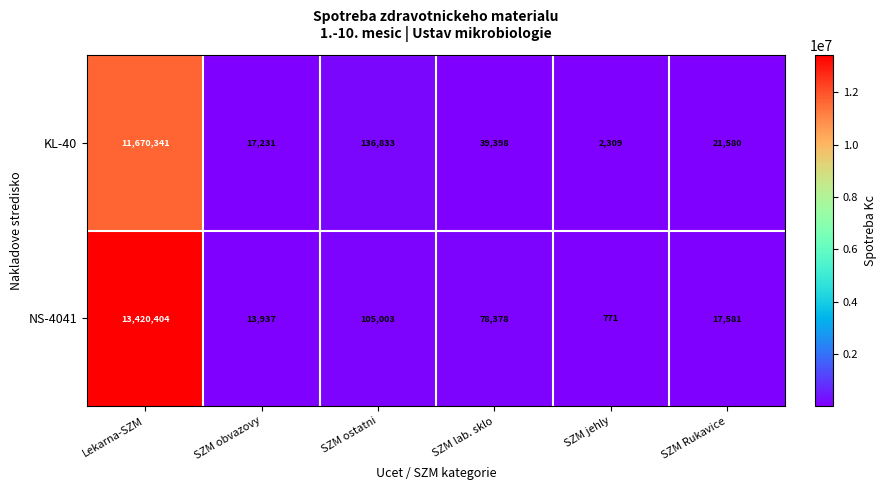

What is the spread (max minus min) of values at SZM jehly?

1538